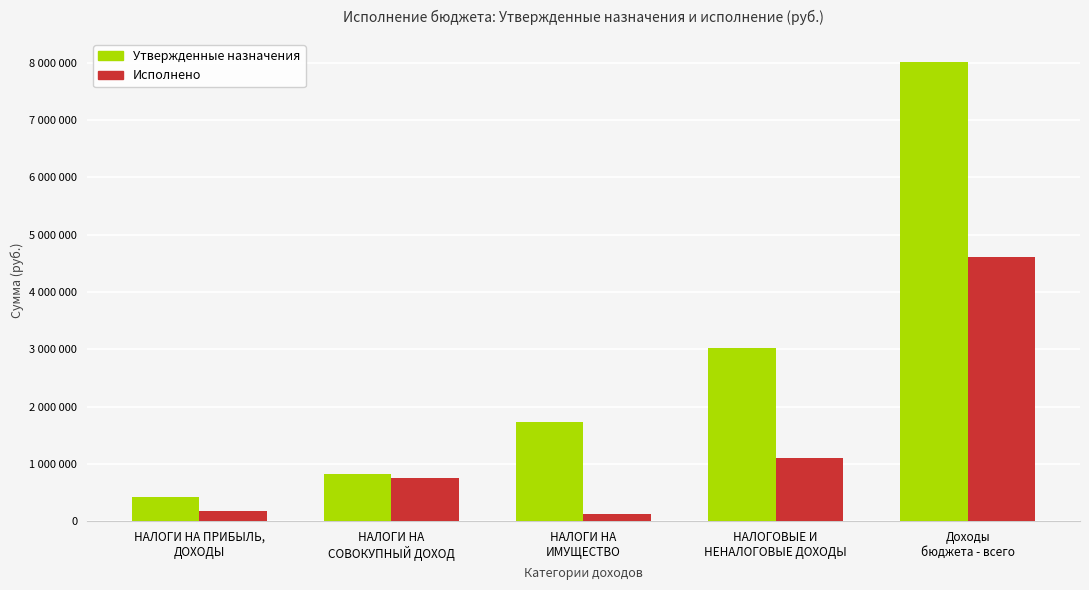

Does the chart contain any negative values?

No